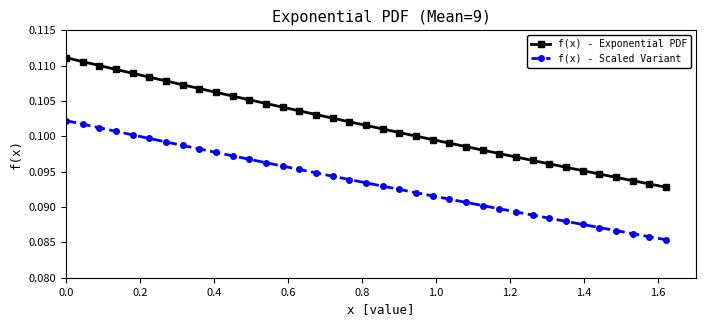

How many distinct data groups are displayed?

2